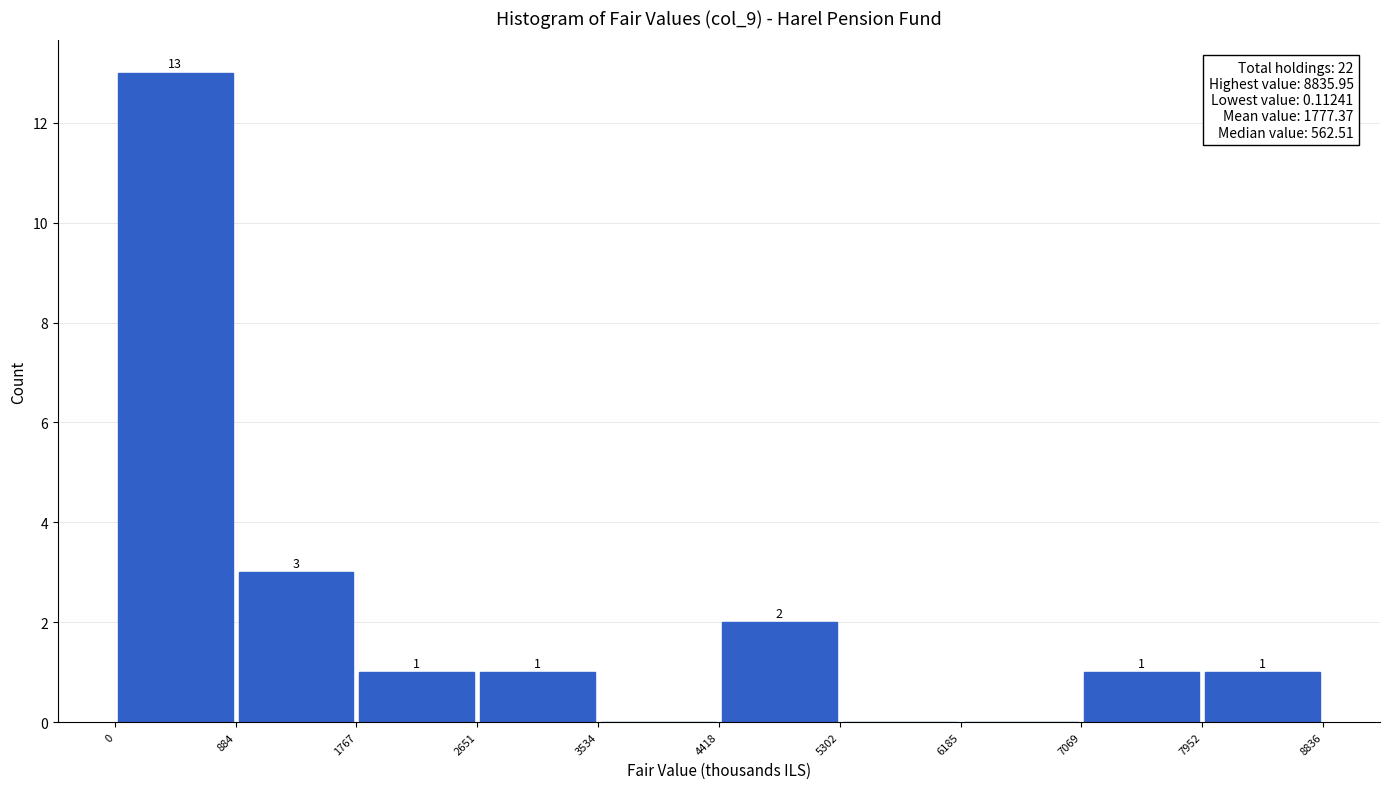

Which range on the x-axis has the tallest bar?

0 to 884